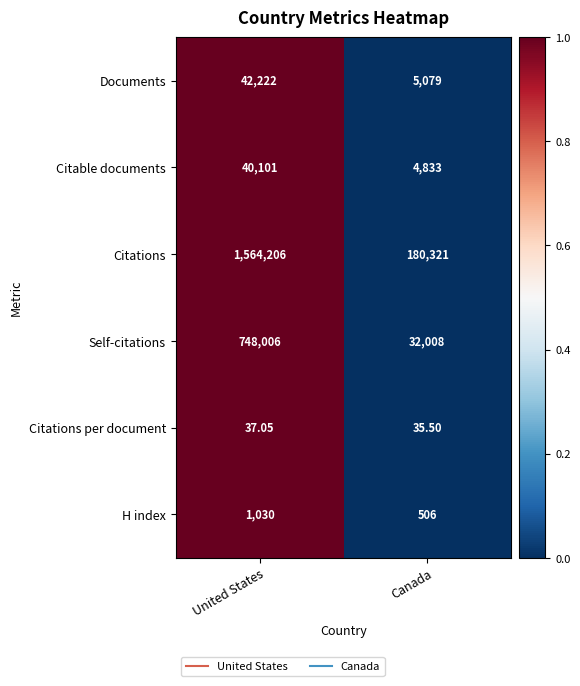

Which category has the lowest value across all series?

Canada